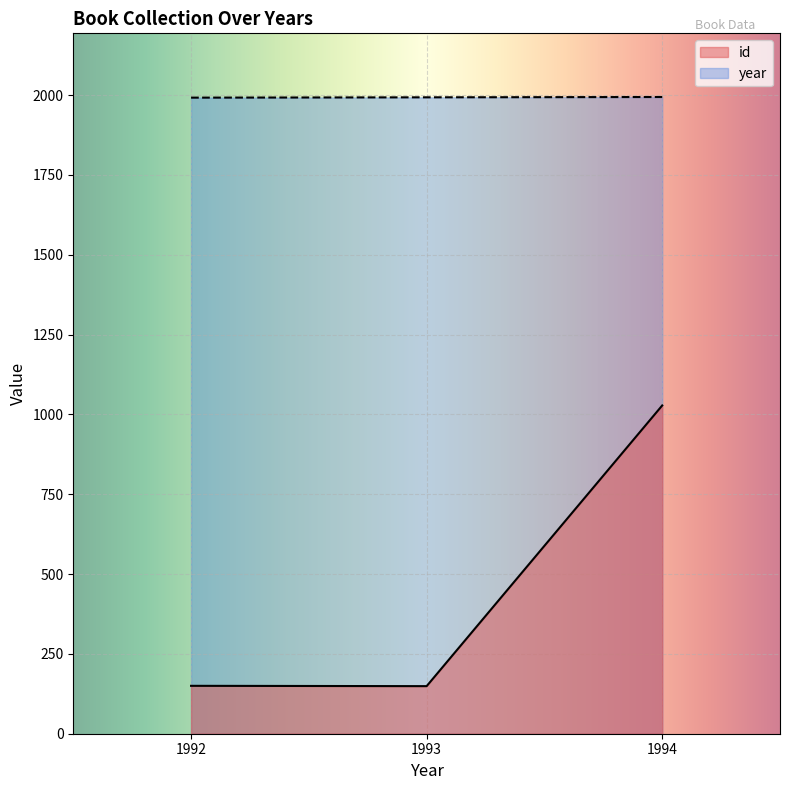

What is the sum of the year values at 1992 and 1993?

3985